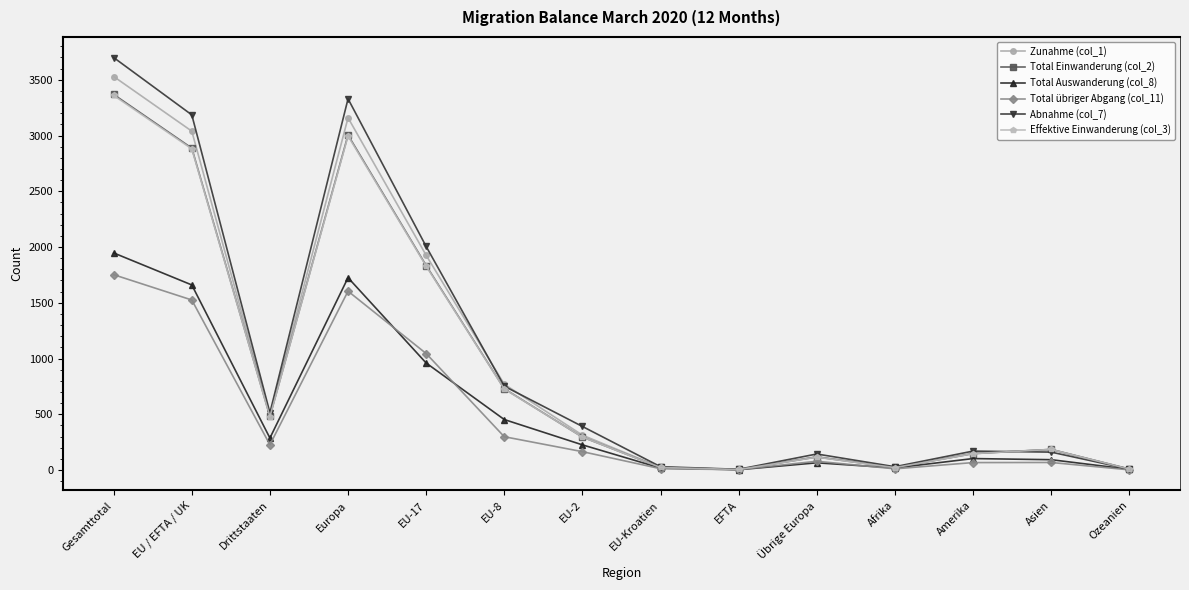

Which label corresponds to the largest value in the chart?

Gesamttotal